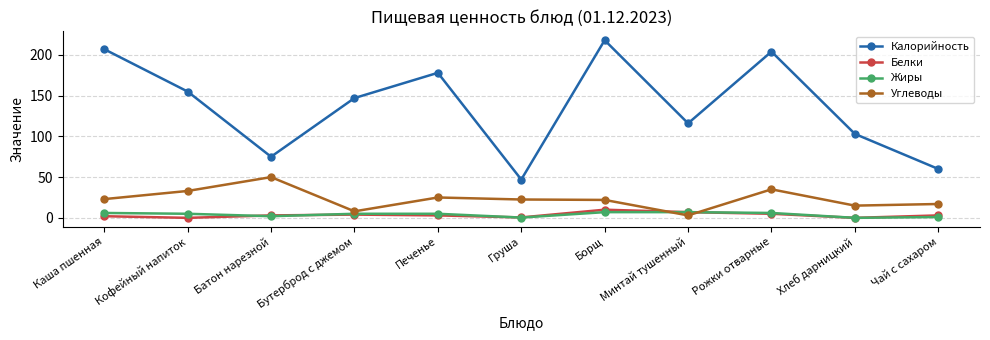

The value of Углеводы at Бутерброд с джемом is 8.0. True or false?

True